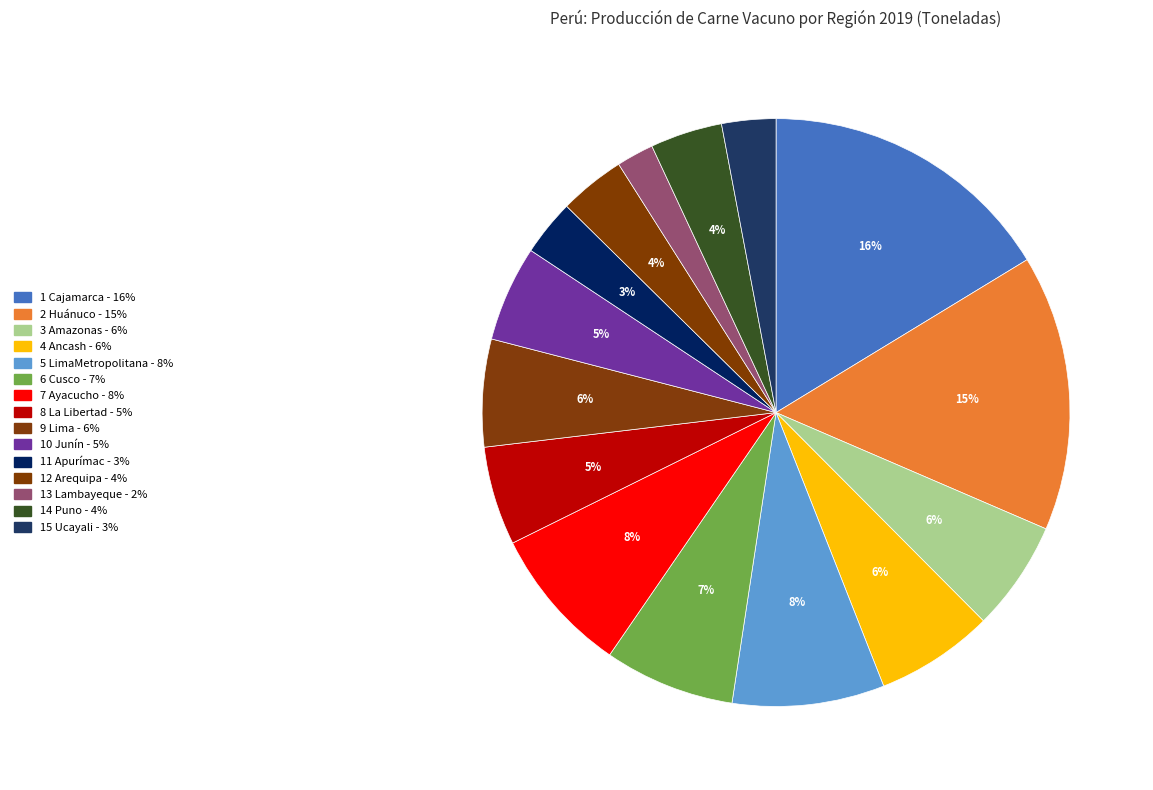

Count the number of slices in the pie.

15